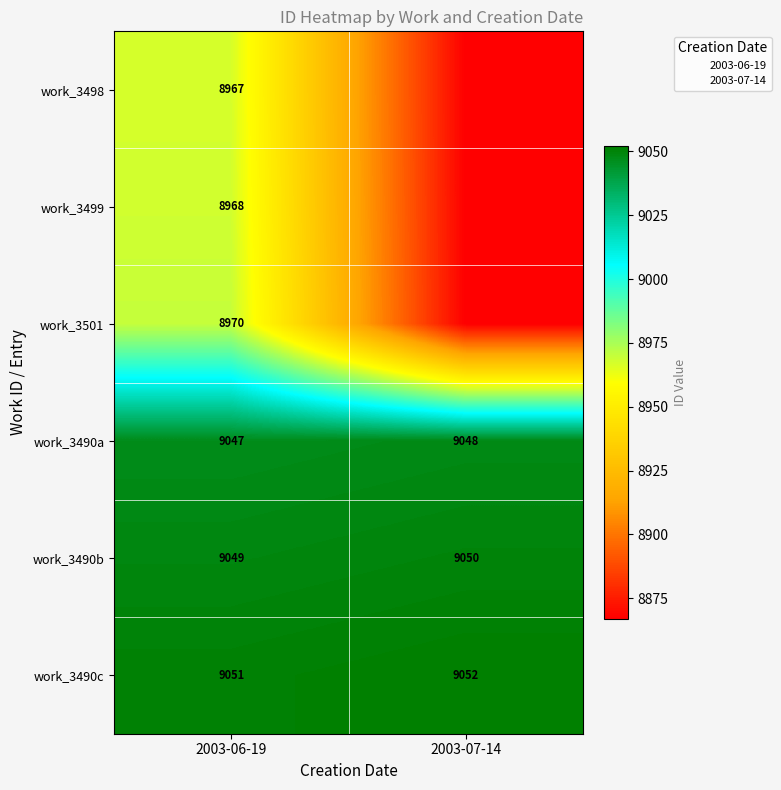

List the series in order of their peak value, highest first.

work_3490c, work_3490b, work_3490a, work_3501, work_3499, work_3498